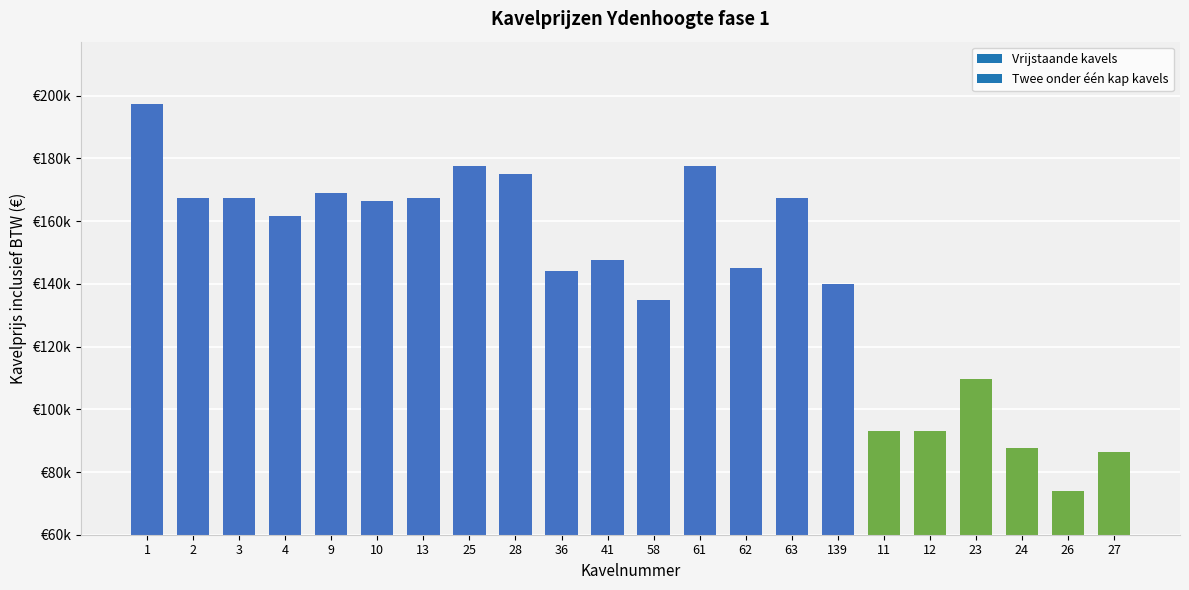

Are the bars horizontal?

No